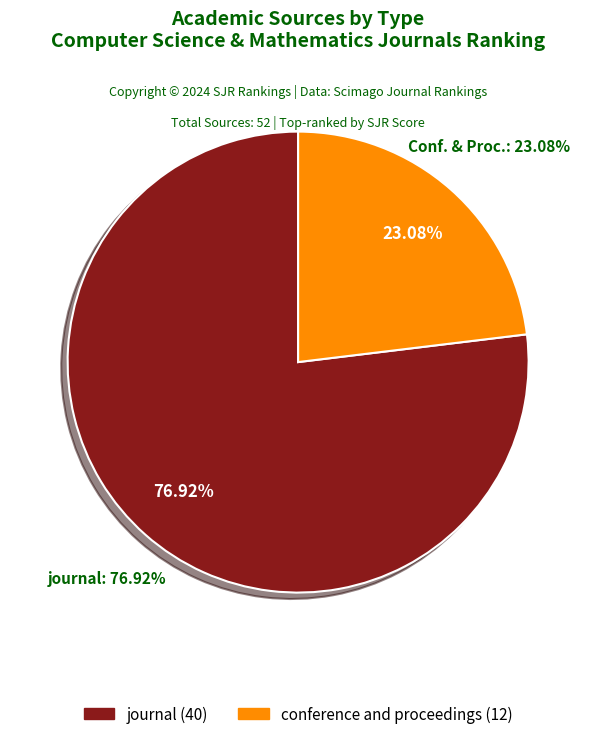

Combined, what portion of the pie is journal and conference and proceedings?

100.0%